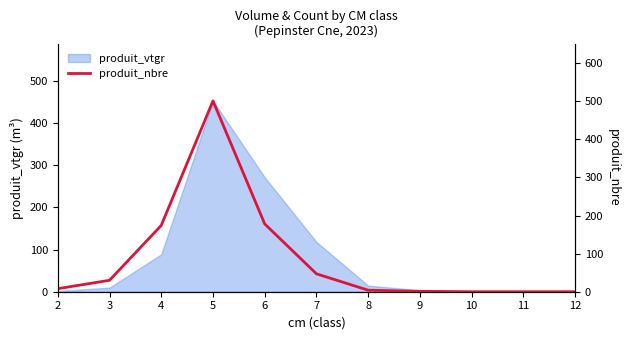

List the labels in order of value, smallest first.

10, 11, 12, 9, 8, 2, 3, 7, 4, 6, 5